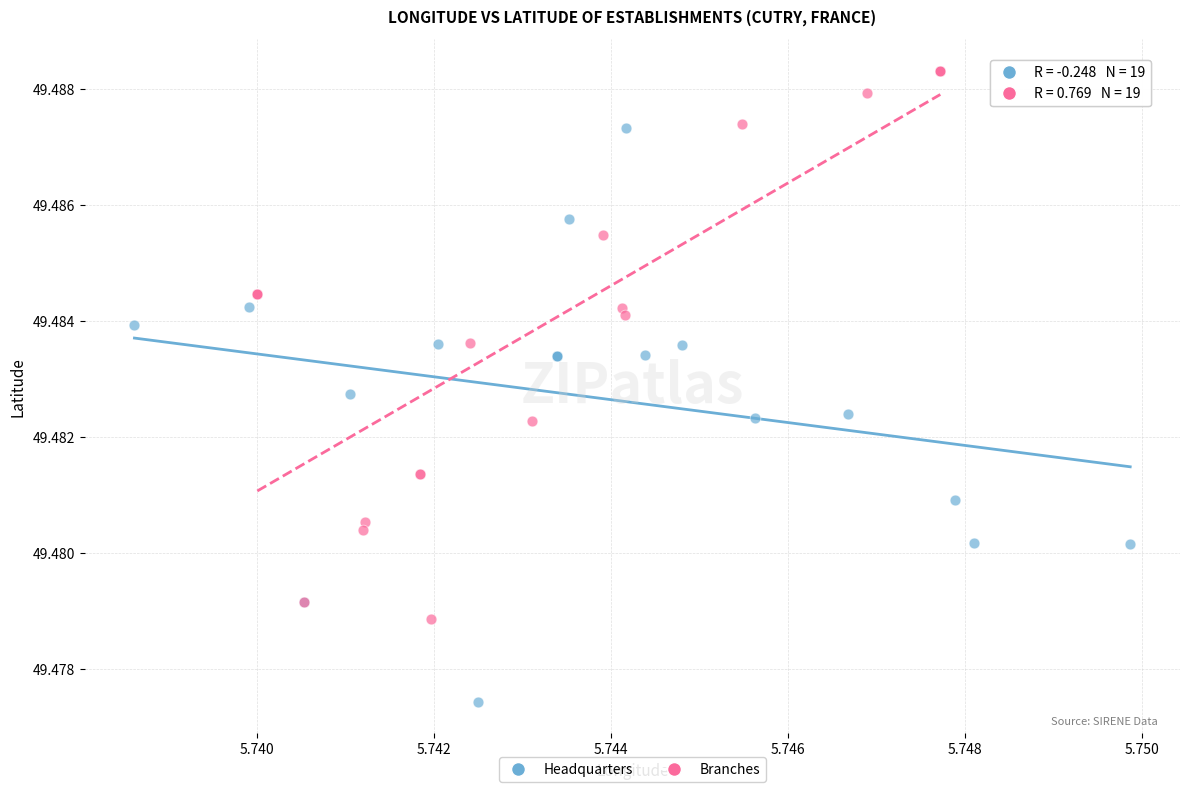

Which series reaches the maximum Y coordinate?

Branches